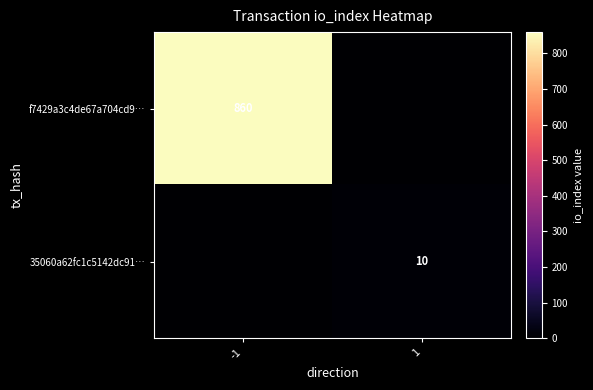

Is it true that 35060a62fc1c5142dc91… equals 5 at 1?

False